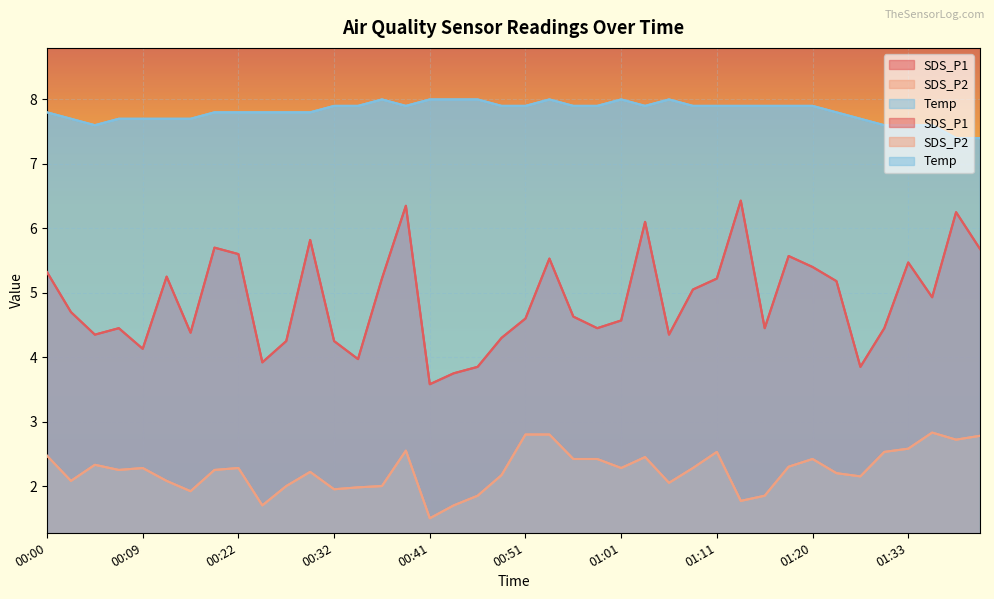

At which label does SDS_P2 first exceed 2?

00:00